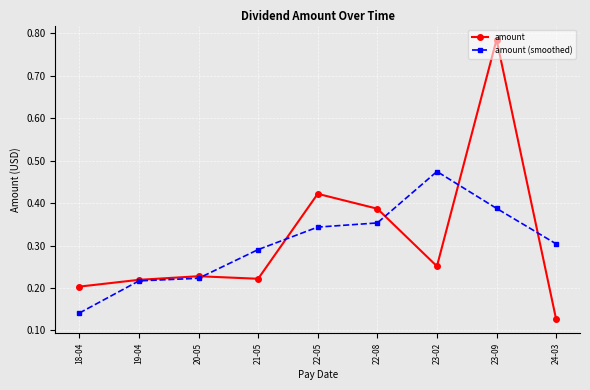

How many lines are shown in the chart?

2